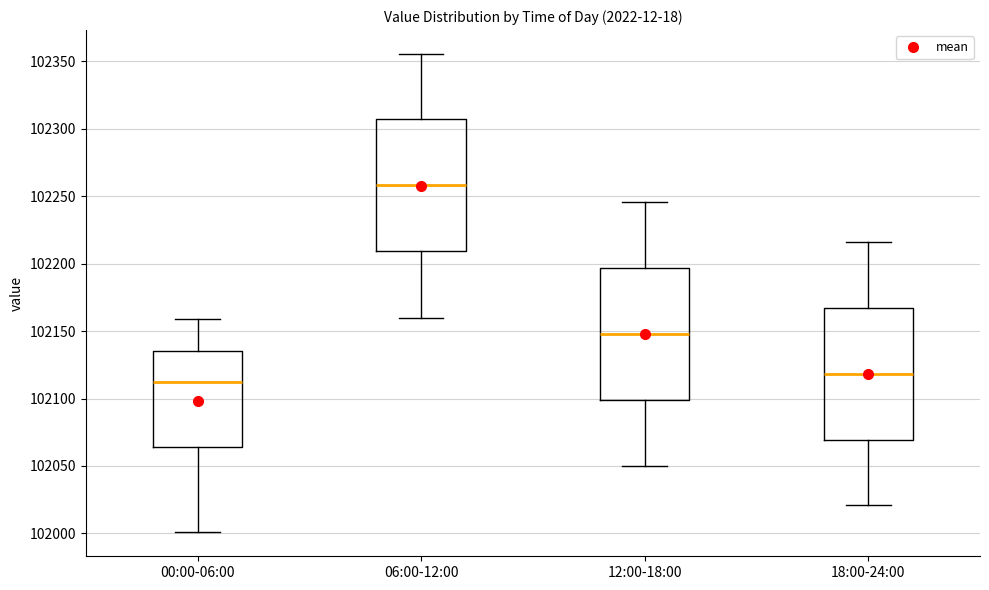

Reading left to right, read every box against the y-axis: the position of its median line, the range the box covers, and the ends of its whiskers. The values are not printed on the chart, so give them approximately, as read against the axis.

00:00-06:00: median 102115, box 102065 to 102135, whiskers 102000 to 102160
06:00-12:00: median 102260, box 102210 to 102305, whiskers 102160 to 102355
12:00-18:00: median 102150, box 102100 to 102195, whiskers 102050 to 102245
18:00-24:00: median 102120, box 102070 to 102165, whiskers 102020 to 102215